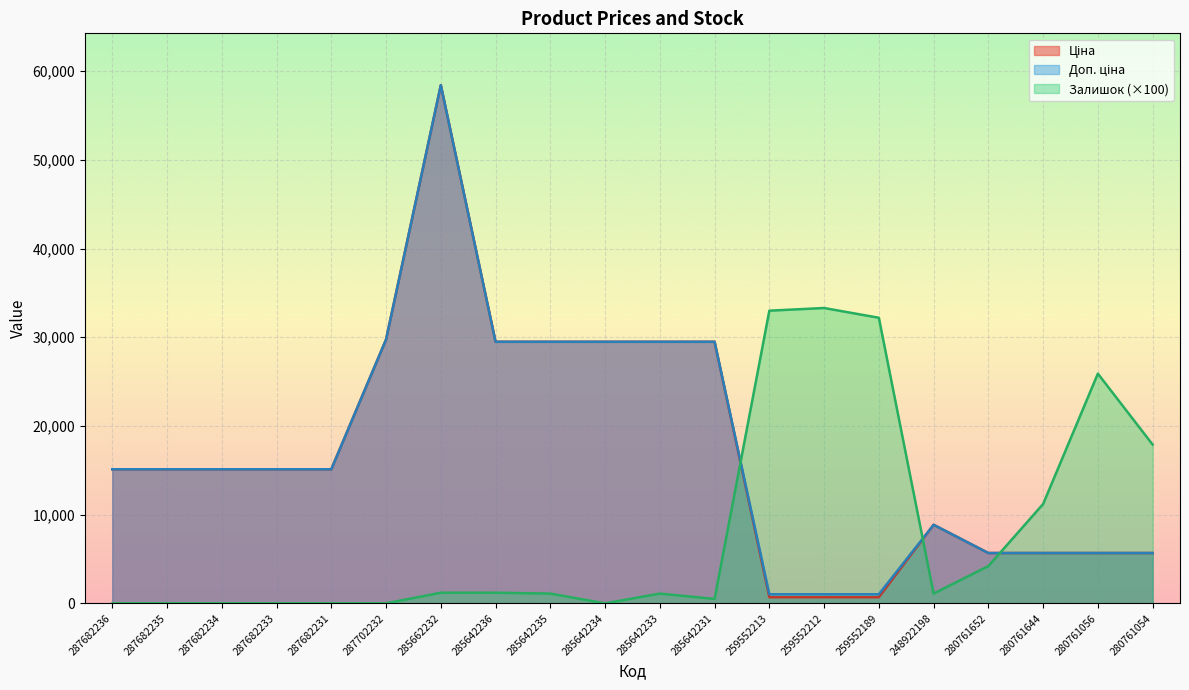

Does the chart display data point markers on the line(s)?

No